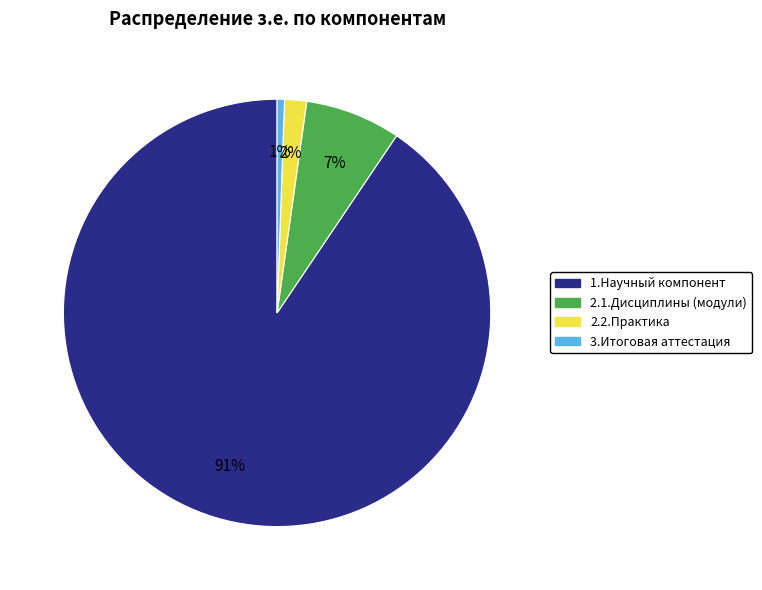

Is 2.2.Практика the majority of the pie?

No